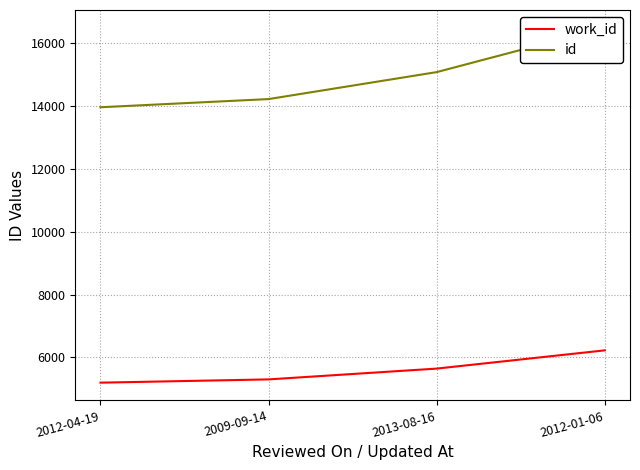

What is the value of the work_id point at the 1st from the left?

5195